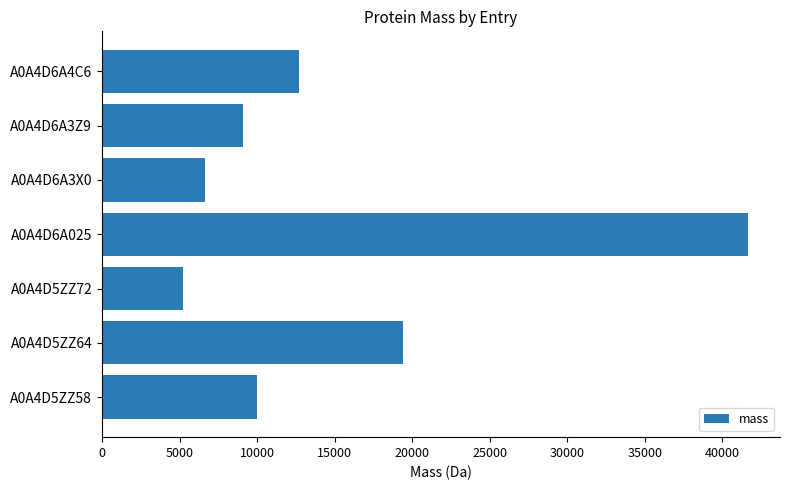

How many distinct data groups are displayed?

1